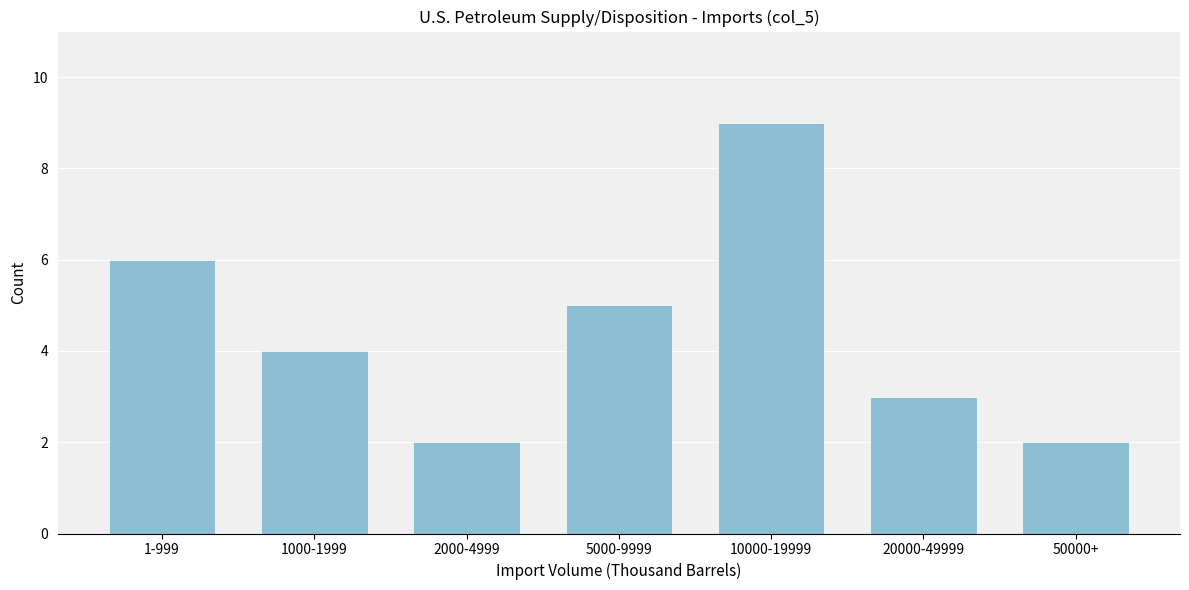

Reading left to right, list all the values displayed in this chart.

6	4	2	5	9	3	2